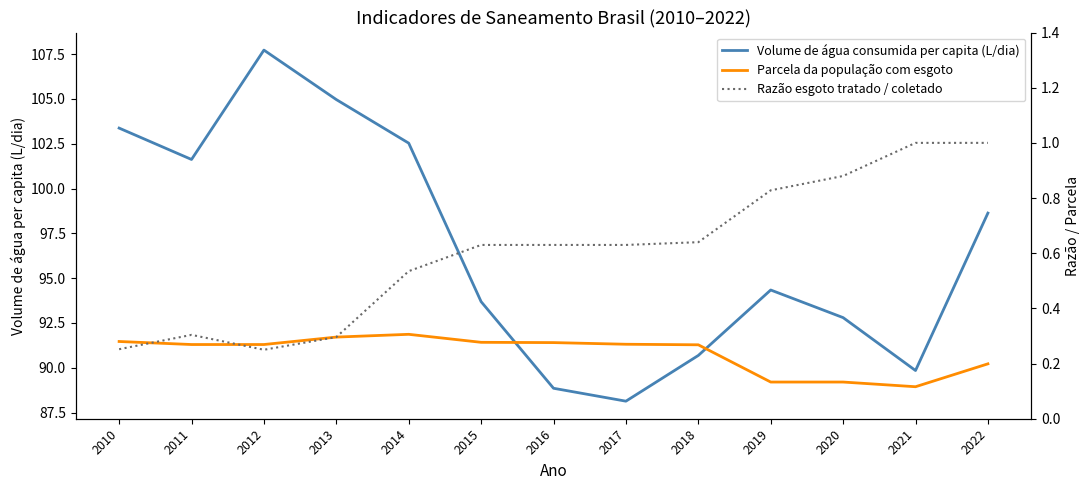

Count the number of categories in the chart.

13